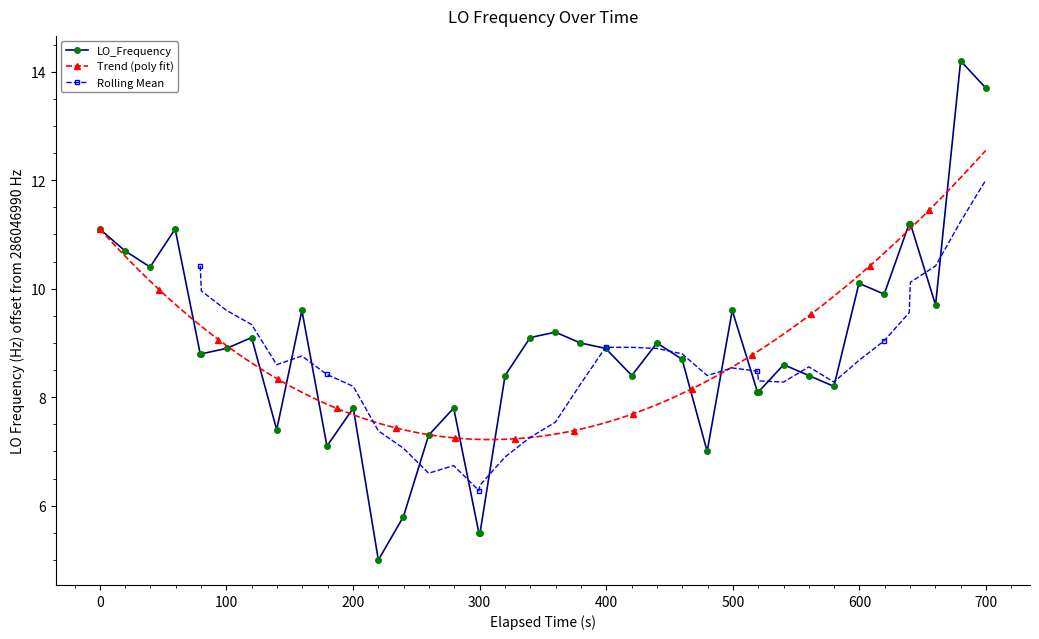

What is the value of the LO_Frequency point at the 31st from the left?

8.6